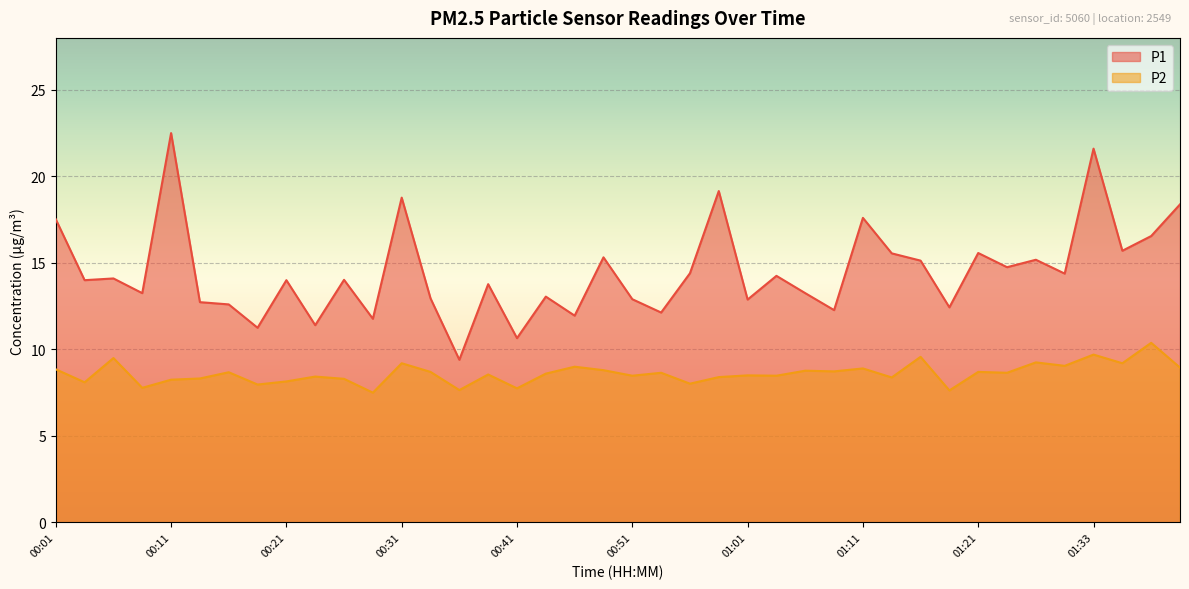

What is the difference between the second highest and second lowest values in the P1 series?

11.0